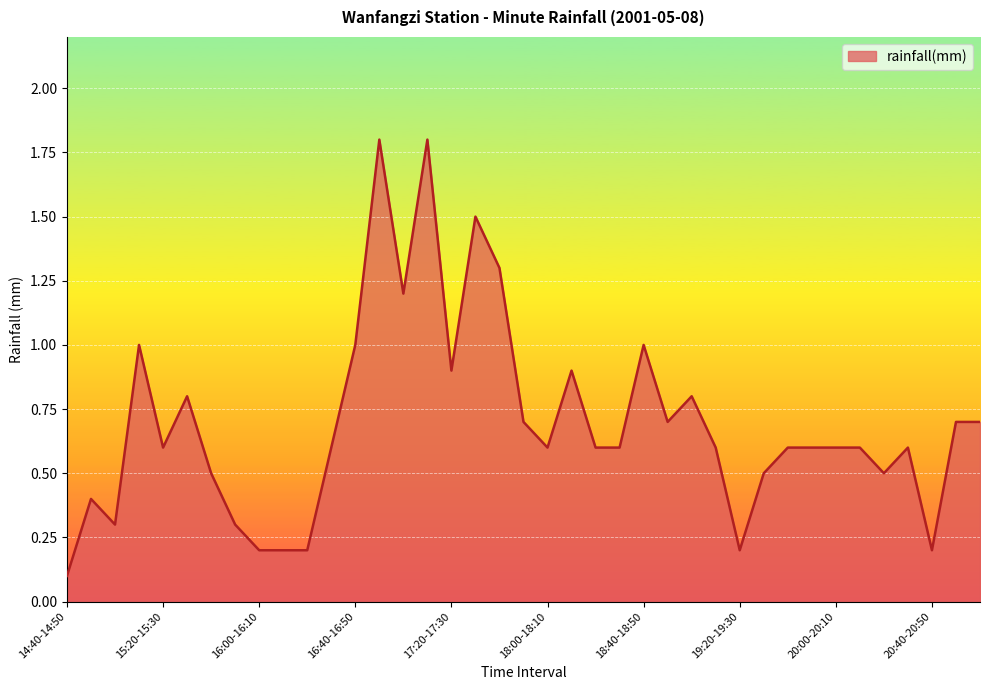

What is the maximum value shown in the chart?

1.8